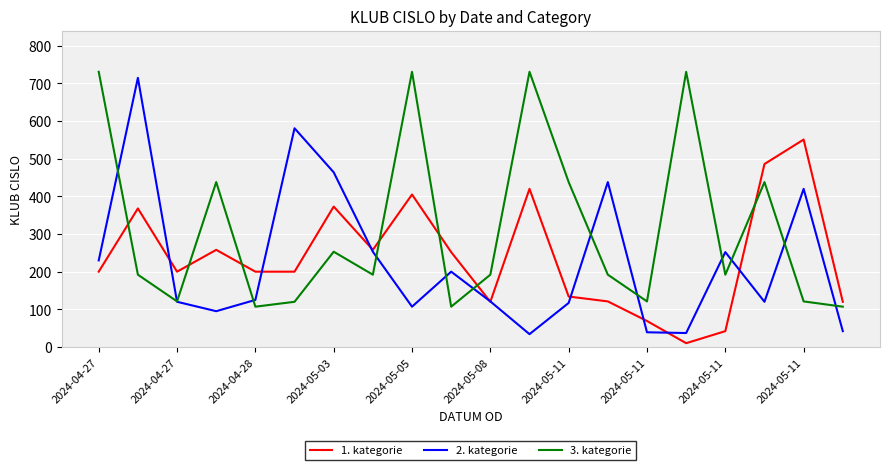

Which series has the widest spread of values?

2. kategorie